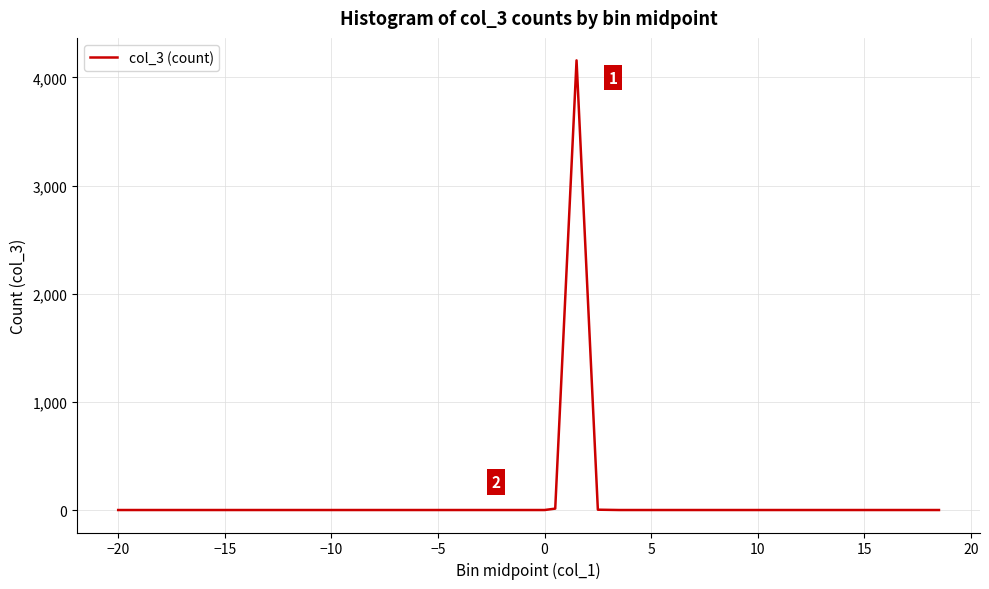

What is the maximum value shown in the chart?

4158